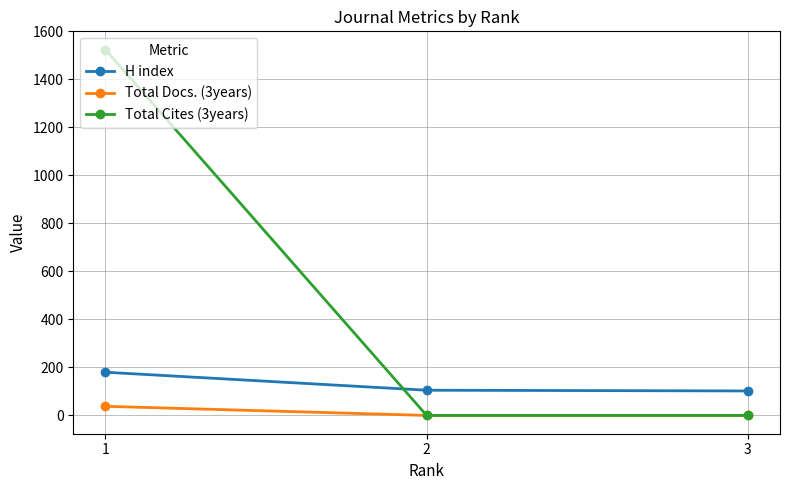

Rank the series at 1 from lowest to highest value.

Total Docs. (3years), H index, Total Cites (3years)